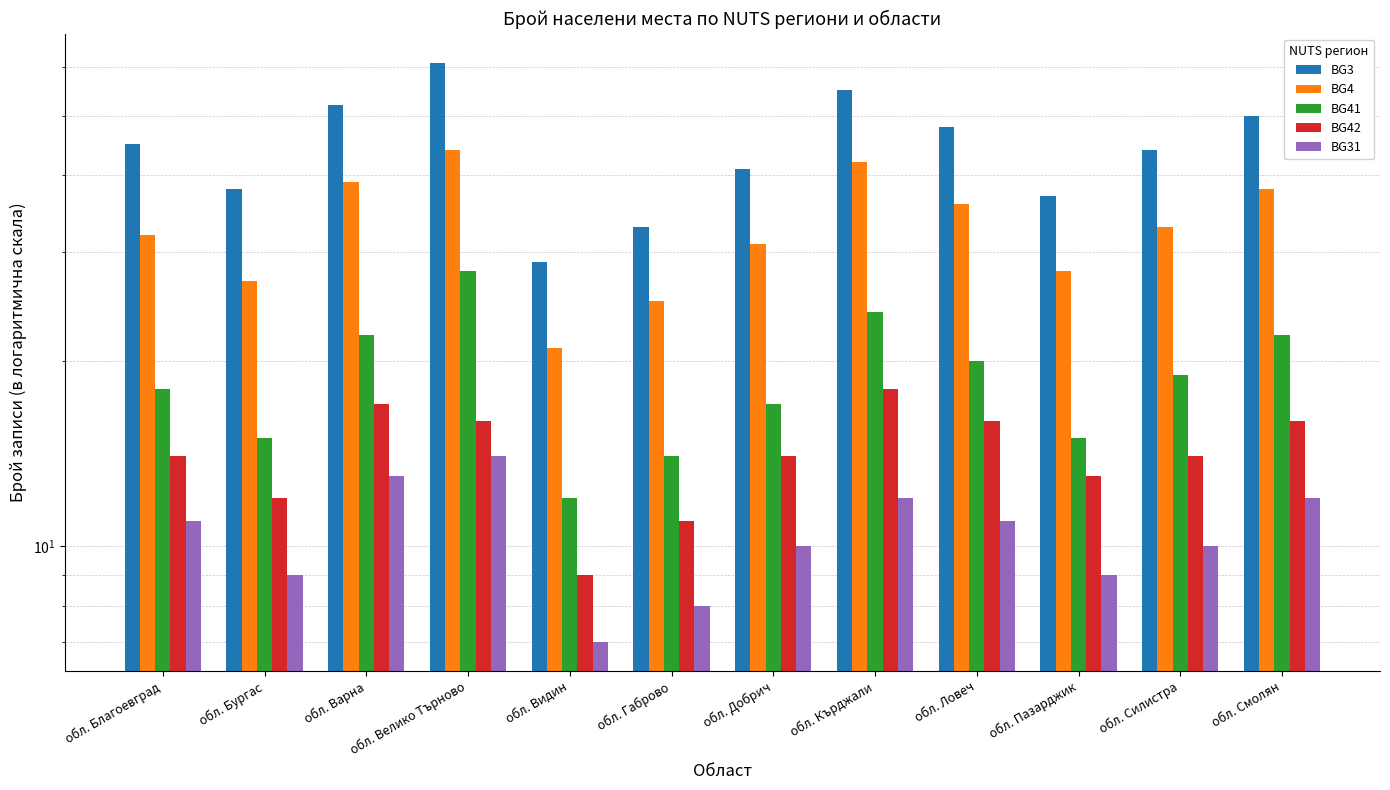

Where is BG42 nearest to the value 13?

обл. Пазарджик